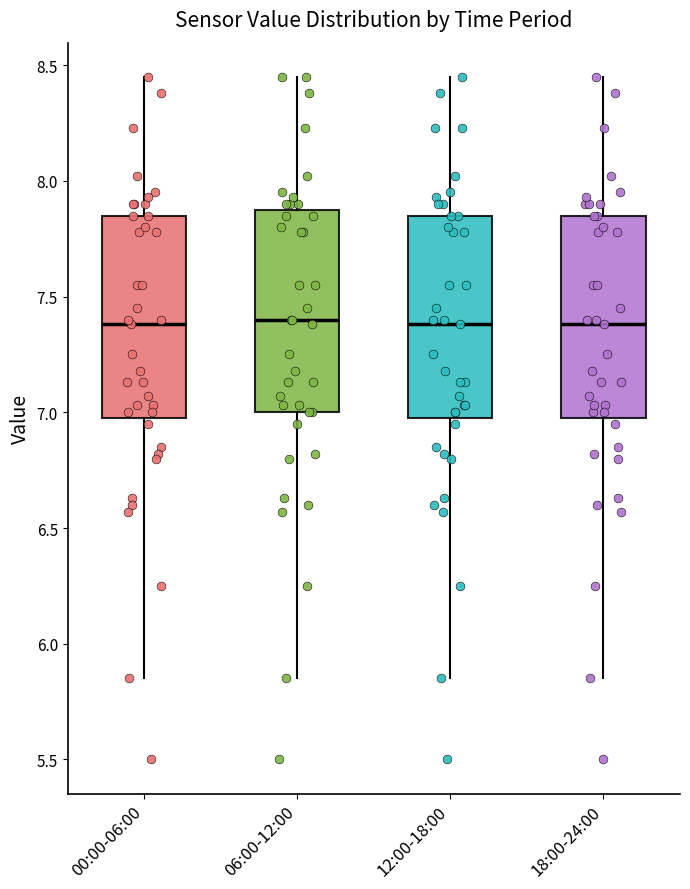

Reading left to right, transcribe this box plot: for each box, give where its median line is, the range the box spans, and where its two whiskers end, as read against the y-axis. The values are not printed on the chart, so give them approximately, as read against the axis.

00:00-06:00: median 7.40, box 7.00 to 7.85, whiskers 5.85 to 8.45
06:00-12:00: median 7.40, box 7.00 to 7.90, whiskers 5.85 to 8.45
12:00-18:00: median 7.40, box 7.00 to 7.85, whiskers 5.85 to 8.45
18:00-24:00: median 7.40, box 7.00 to 7.85, whiskers 5.85 to 8.45